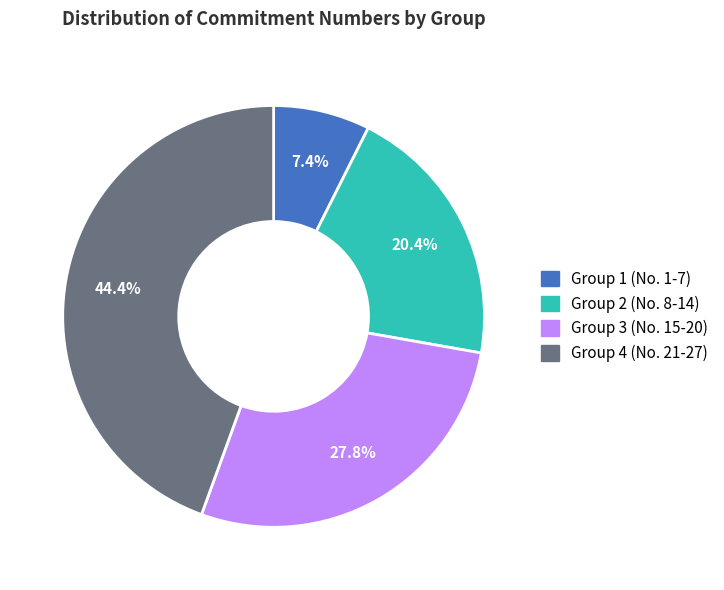

Approximately how many times larger is the value at Group 1 (No. 1-7) compared to Group 3 (No. 15-20)?

0.3